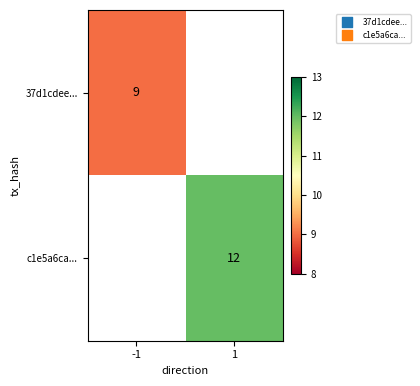

What is the smallest value displayed?

9.0